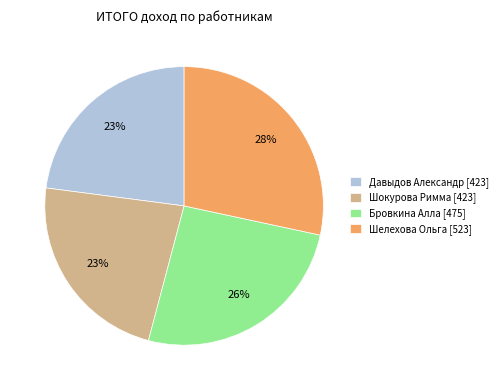

Which category has the biggest portion of the pie?

Шелехова Ольга [523]